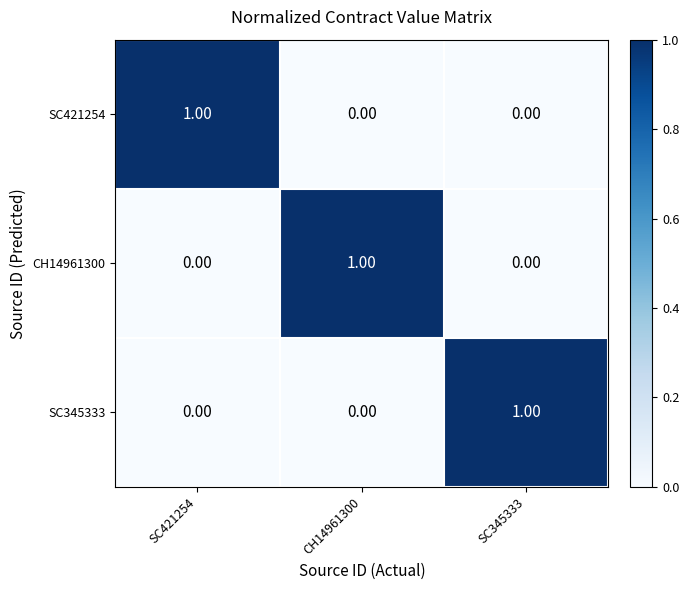

At how many categories does at least one series exceed 0?

3